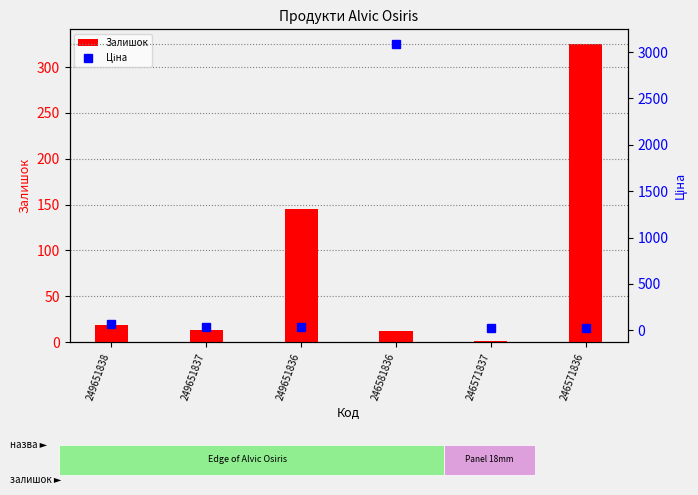

What is the difference between the Залишок values at 246581836 and 249651837?

1